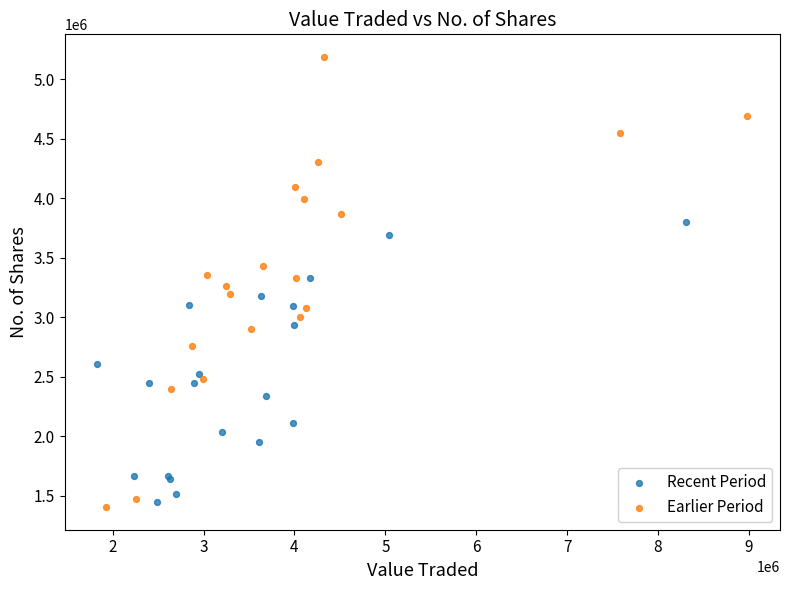

Which series has the largest Y range (max minus min)?

Earlier Period